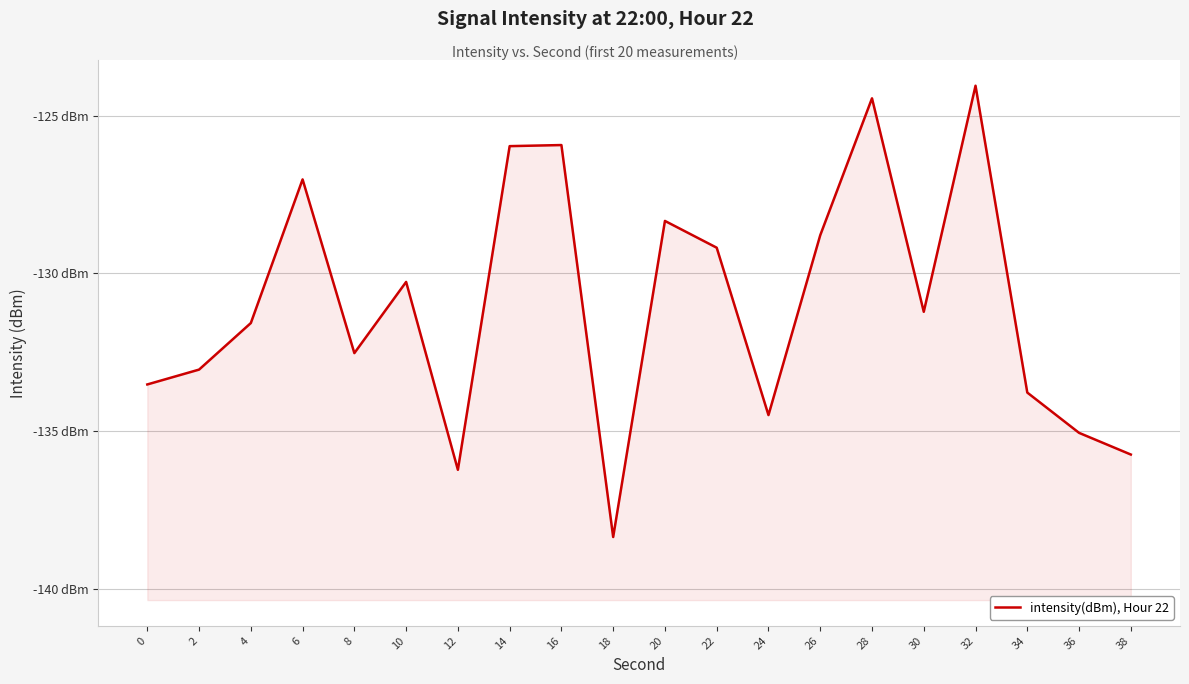

How many data points are above -131?

9